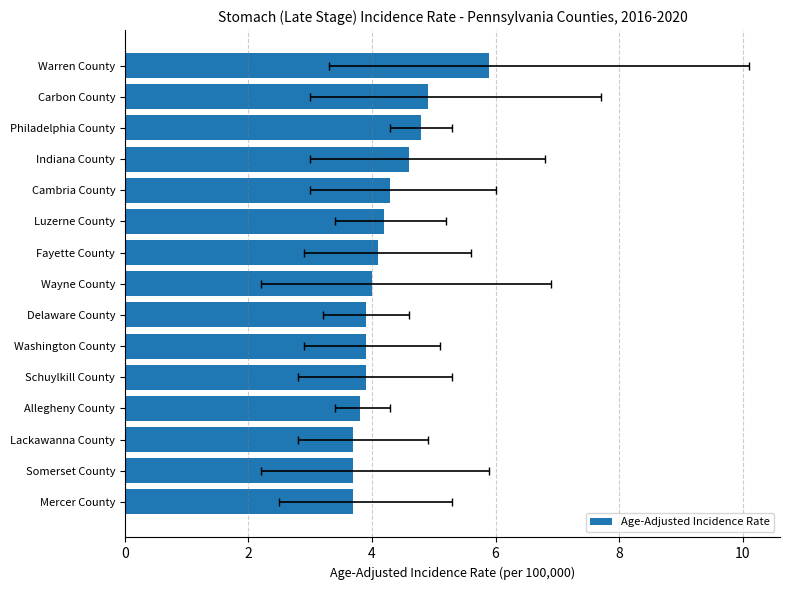

What is the difference between the maximum and minimum values?

2.2